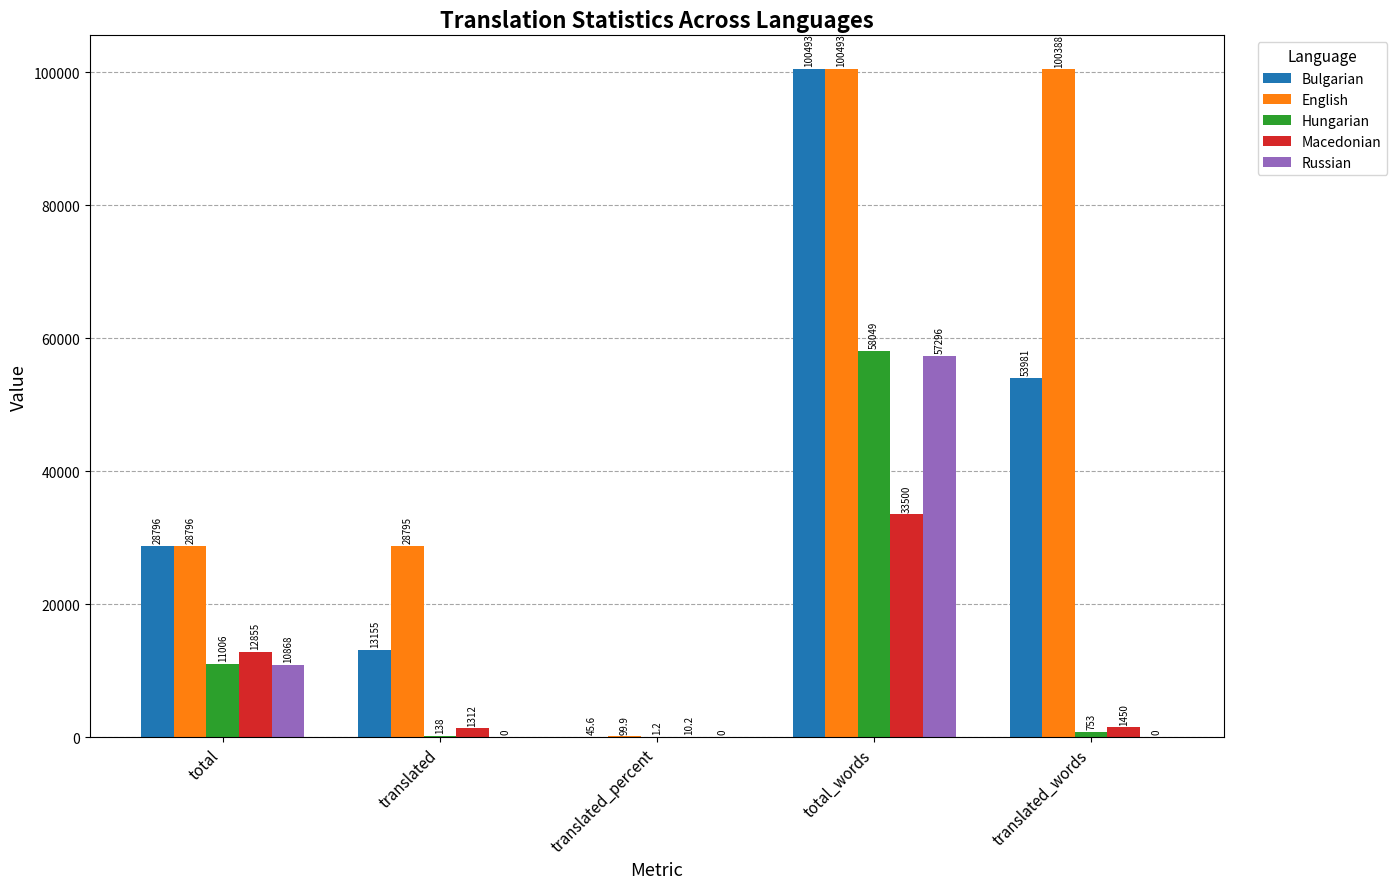

Between translated_percent and total_words, which series saw the biggest shift?

Bulgarian